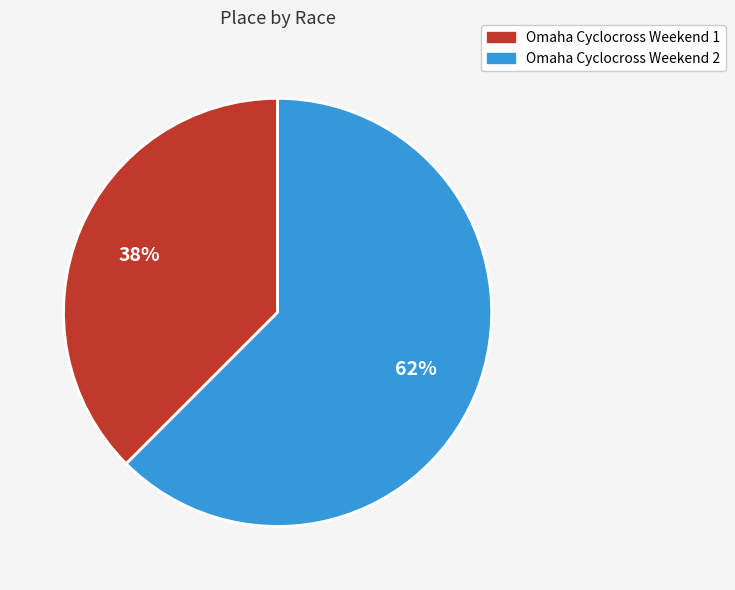

Which slice is the largest?

Omaha Cyclocross Weekend 2